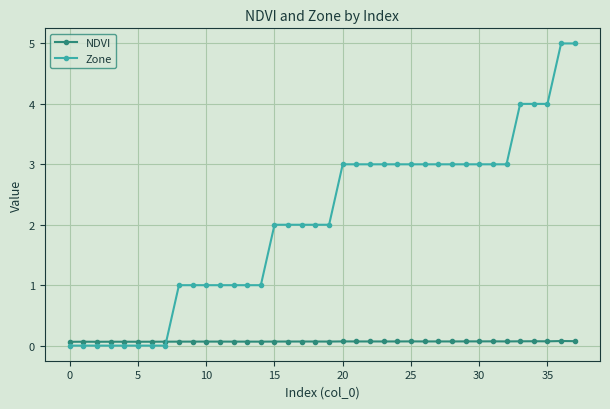

What is the value of the NDVI point at the 31st from the left?

0.1